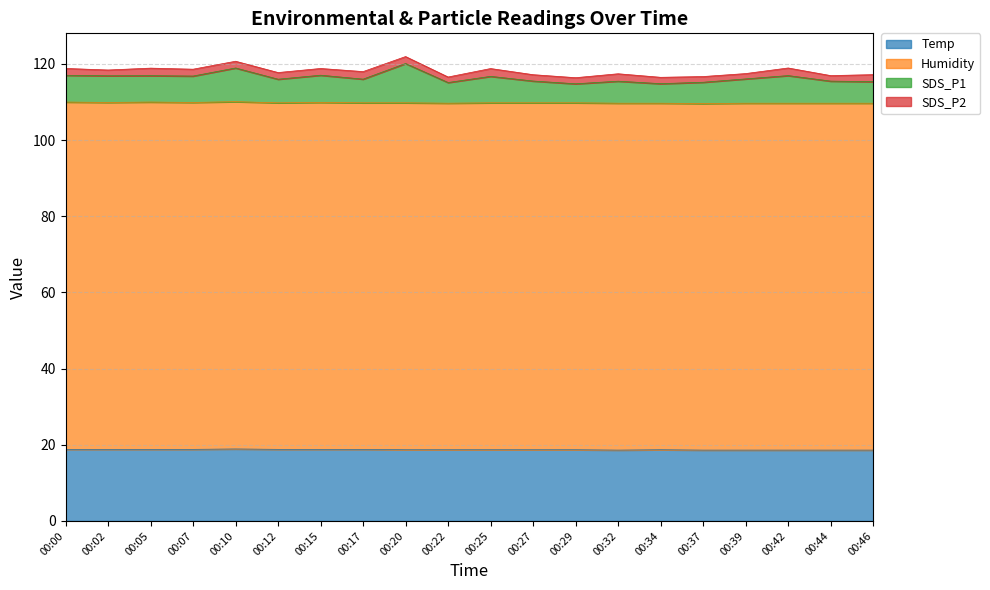

At how many categories does at least one series exceed 88?

20